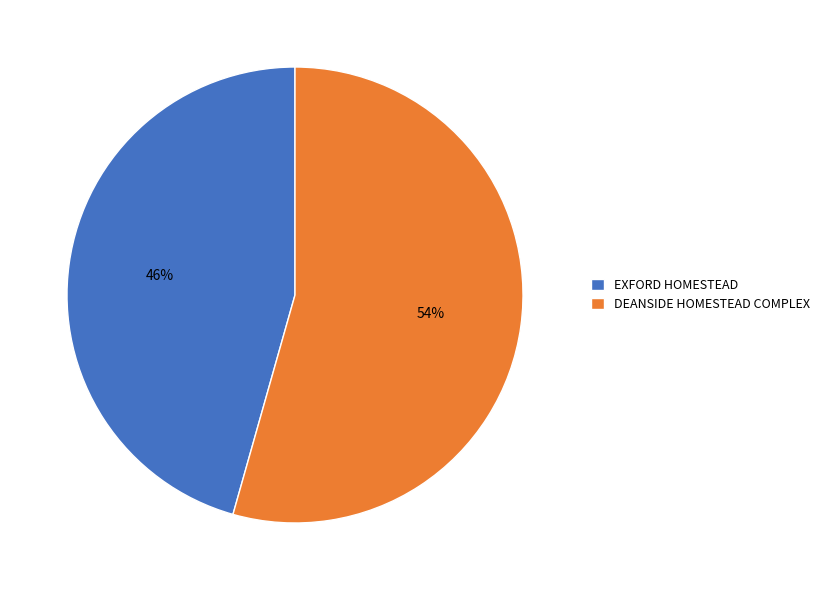

What is the smallest slice in the pie chart?

EXFORD HOMESTEAD